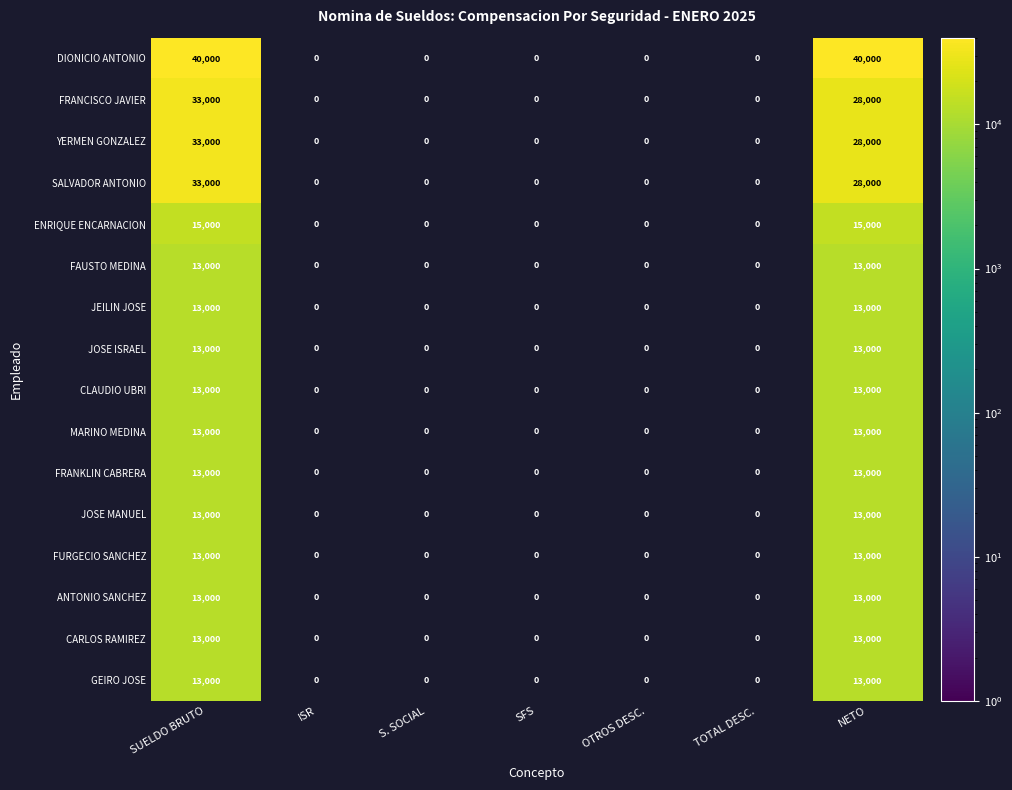

Which series has the widest spread of values?

DIONICIO ANTONIO